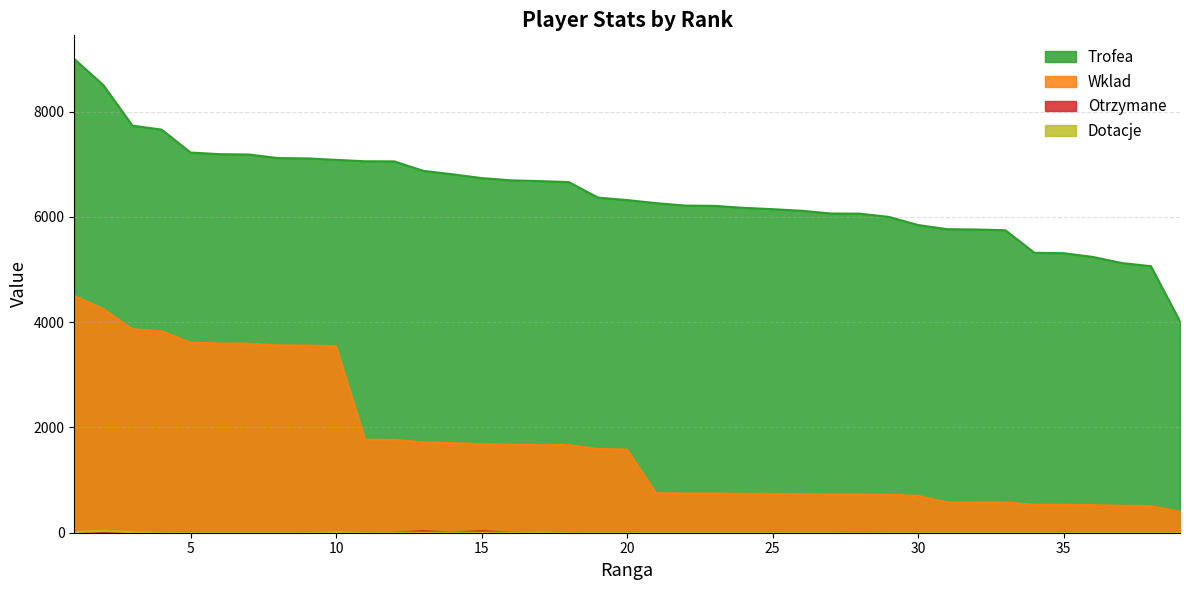

How many values in the Wklad series are below 1580?

19